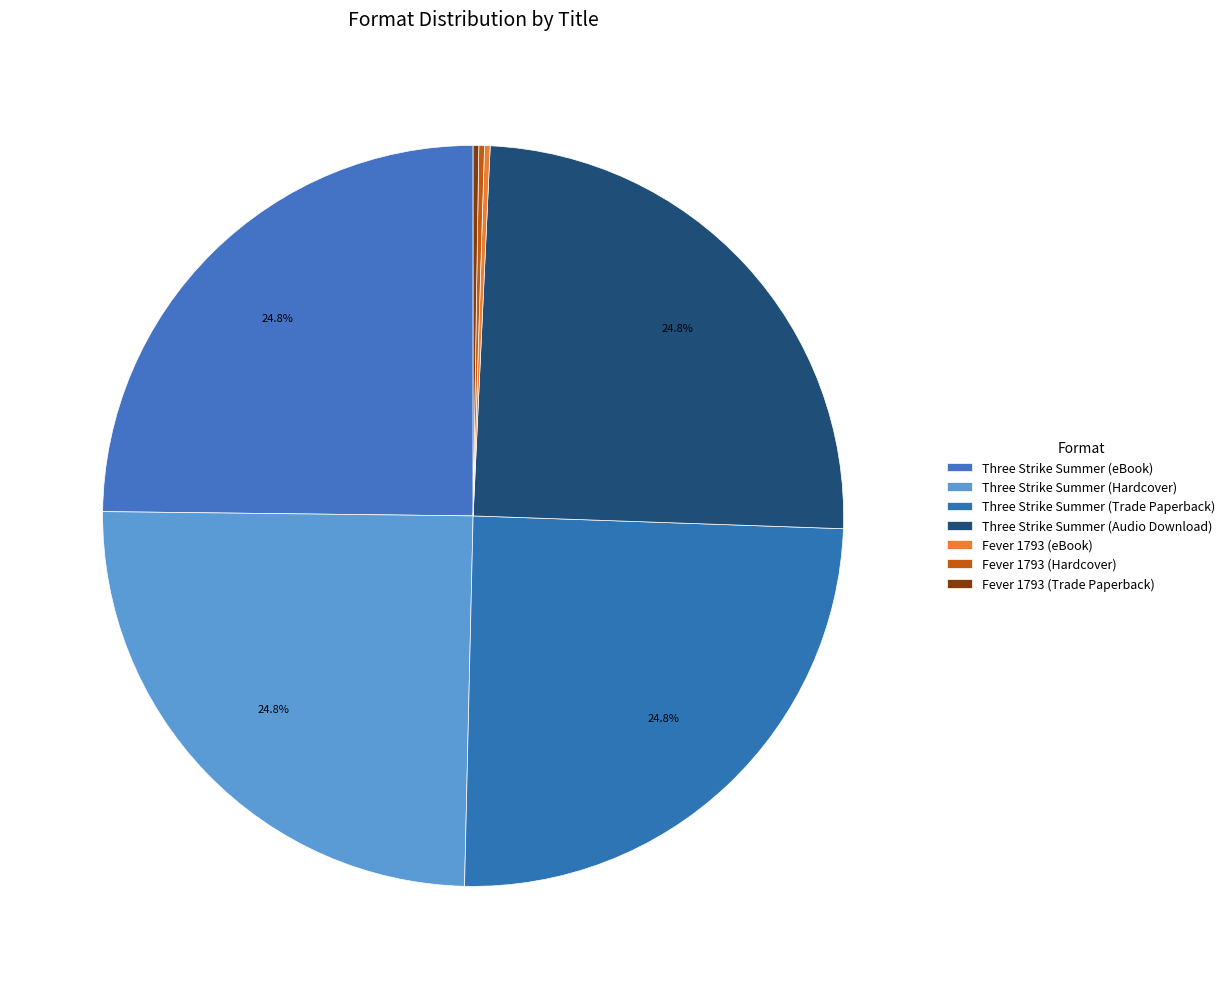

How much of the chart is everything except Fever 1793 (Trade Paperback)?

99.8%